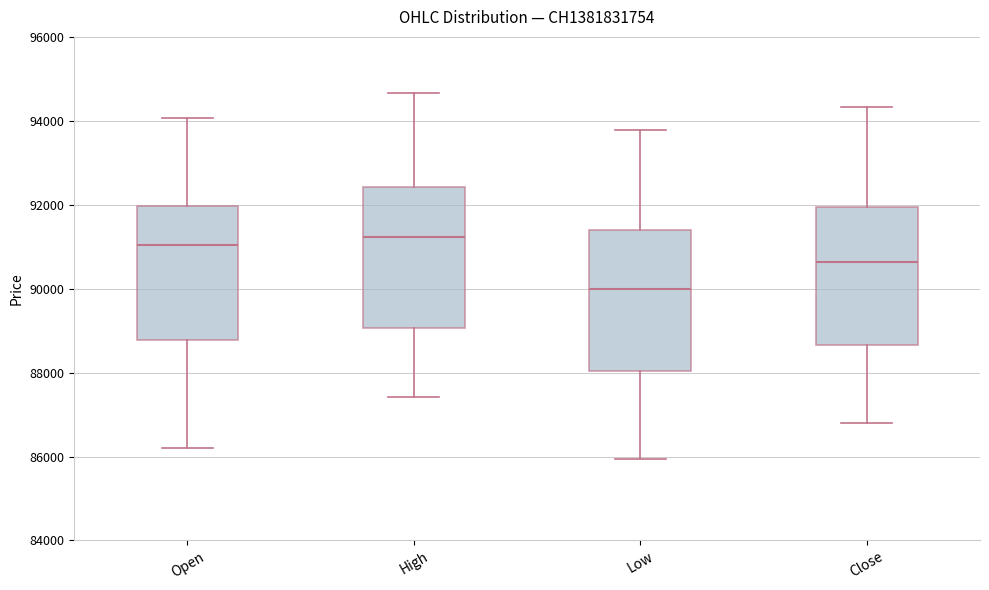

Reading left to right, transcribe this box plot: for each box, give where its median line is, the range the box spans, and where its two whiskers end, as read against the y-axis. The values are not printed on the chart, so give them approximately, as read against the axis.

Open: median 91000, box 88800 to 92000, whiskers 86200 to 94000
High: median 91200, box 89000 to 92400, whiskers 87400 to 94600
Low: median 90000, box 88000 to 91400, whiskers 86000 to 93800
Close: median 90600, box 88600 to 92000, whiskers 86800 to 94400